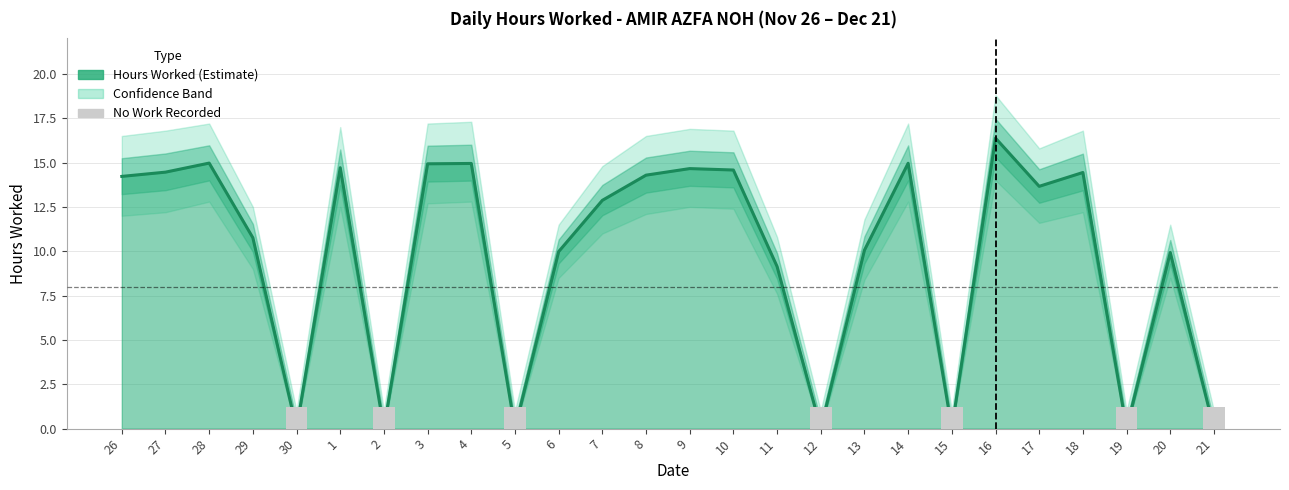

Reading right to left, what are all the values shown in this chart?

Hours Worked: 0.0	9.9	0.0	14.4	13.7	16.4	0.0	15.0	10.1	0.0	9.1	14.6	14.7	14.3	12.9	10.0	0.0	14.9	14.9	0.0	14.7	0.0	10.8	15.0	14.5	14.2
Upper Bound: 1.0	11.5	1.0	16.8	15.8	18.8	1.0	17.2	11.8	1.0	10.8	16.8	16.9	16.5	14.8	11.5	1.0	17.3	17.2	1.0	17.0	1.0	12.5	17.2	16.8	16.5
Lower Bound: 0.0	8.5	0.0	12.2	11.6	14.0	0.0	12.8	8.4	0.0	7.6	12.4	12.5	12.1	11.0	8.5	0.0	12.8	12.7	0.0	12.5	0.0	9.0	12.8	12.2	12.0